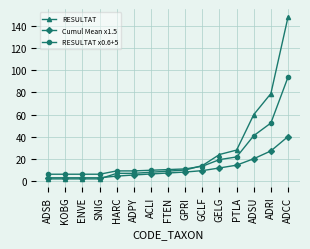

True or false: Cumul Mean x1.5 and RESULTAT x0.6+5 intersect in this chart.

False